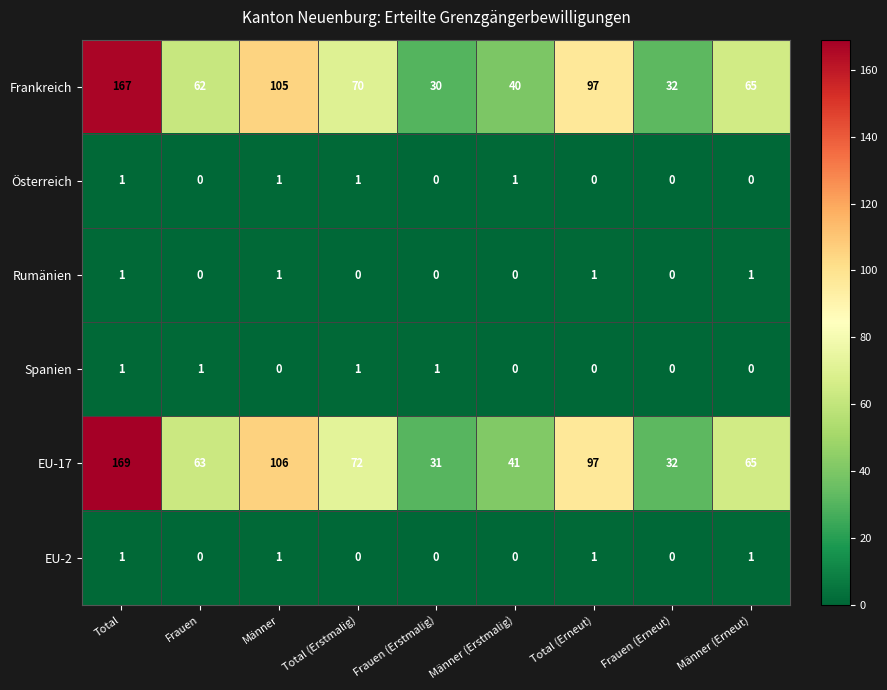

The value of Rumänien at Total is 2. True or false?

False